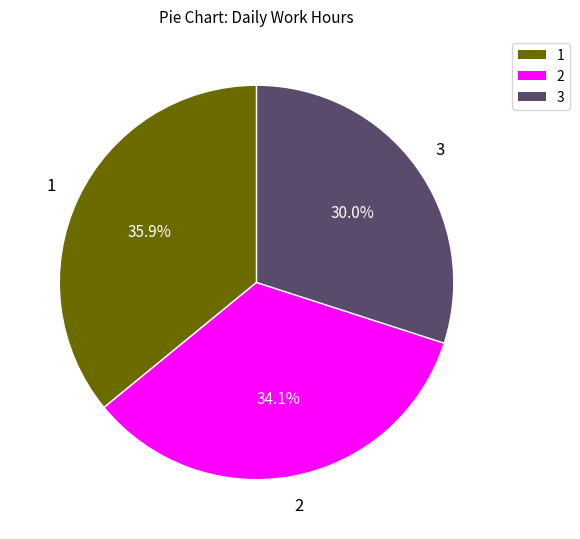

Is there a majority slice in this chart?

No